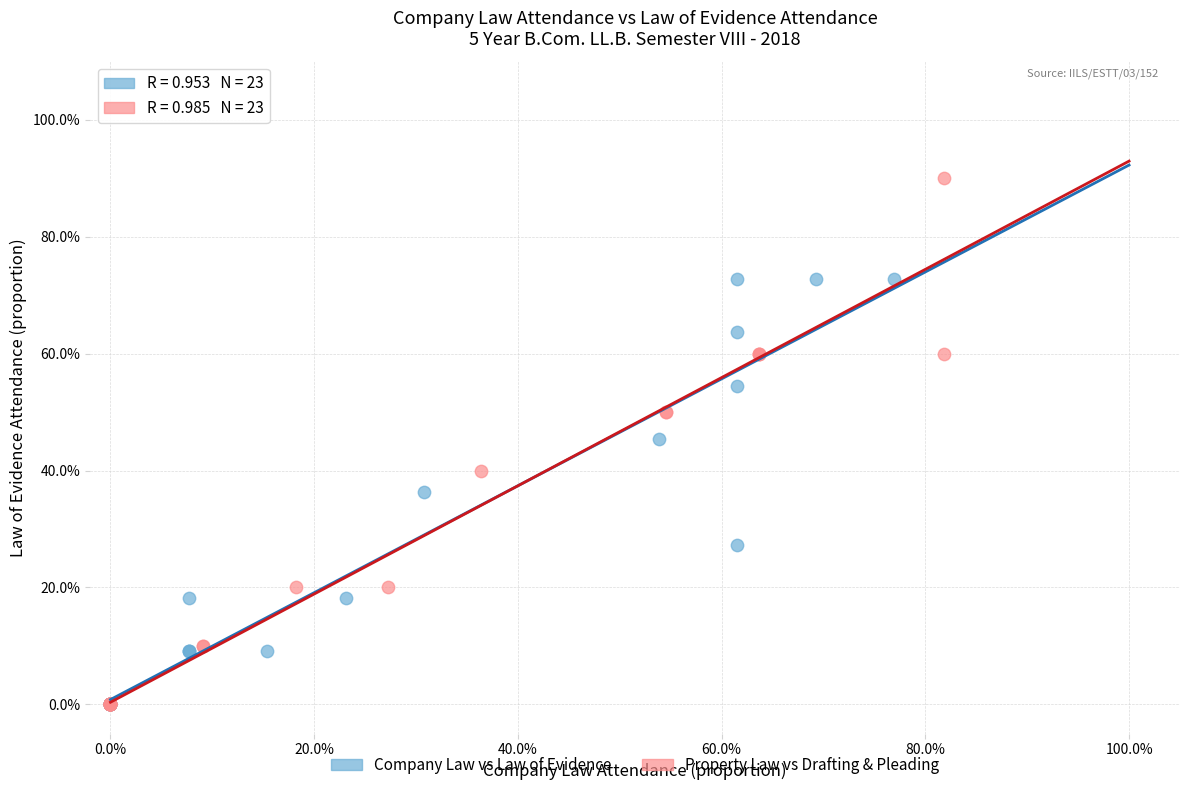

Which series has the widest spread of Y values?

Property Law vs Drafting & Pleading